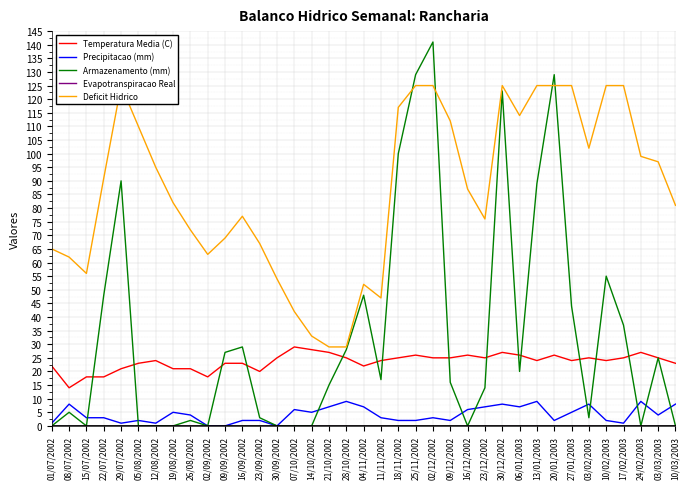

The value of Evapotranspiracao Real at 06/01/2003 is 0. True or false?

True